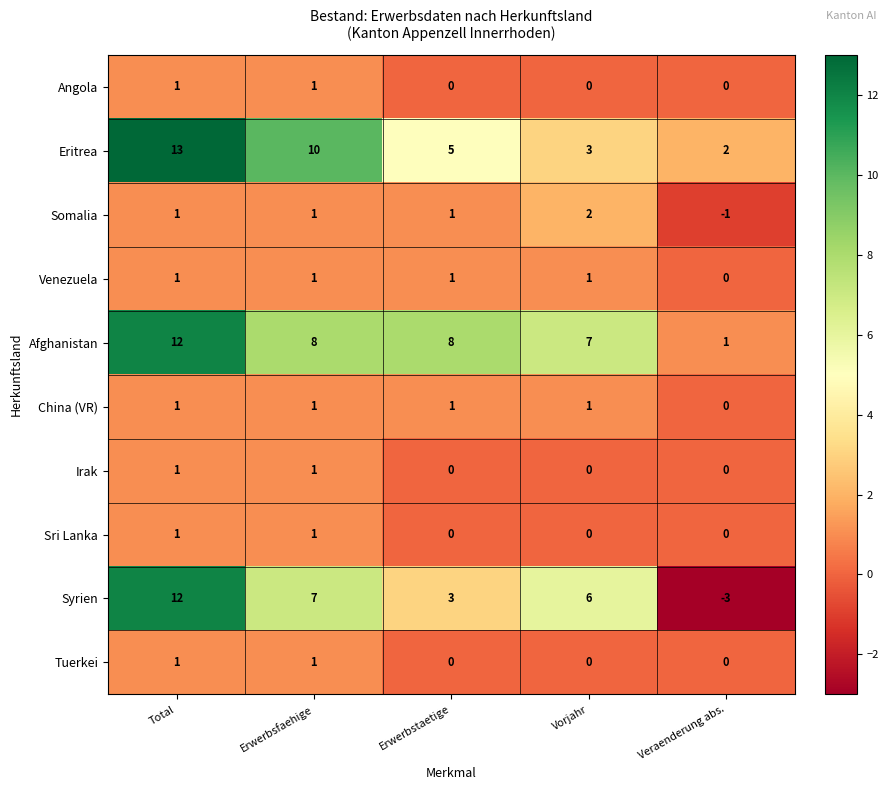

What is the spread (max minus min) of values at Vorjahr?

7